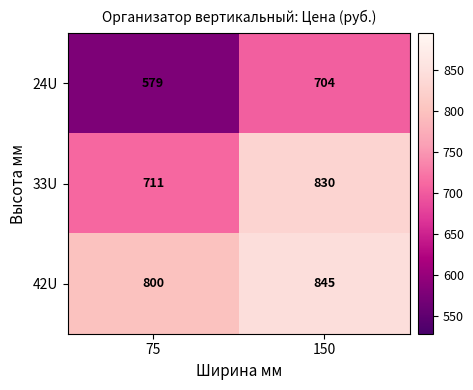

What value does the 42U series have at 150, to the nearest 5?

845